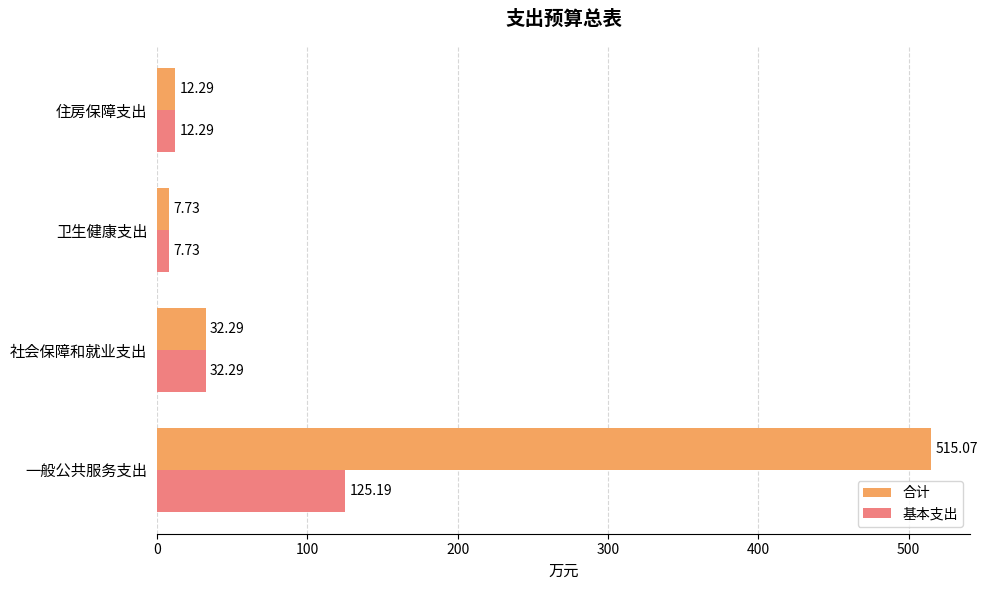

At which label does 合计 reach its peak?

一般公共服务支出